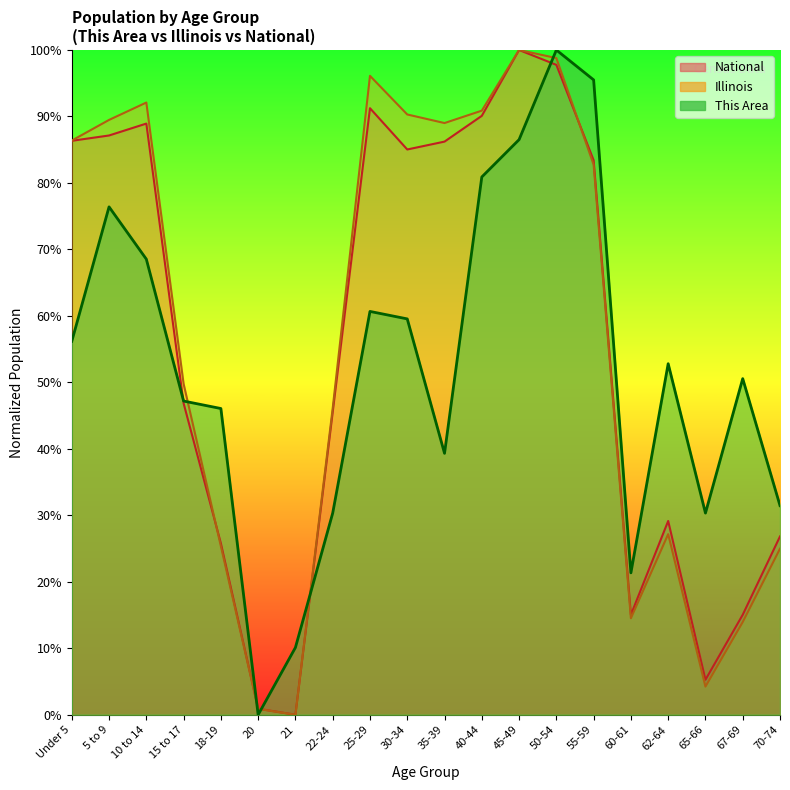

The This Area series shows 139.3 at 50-54. True or false?

False